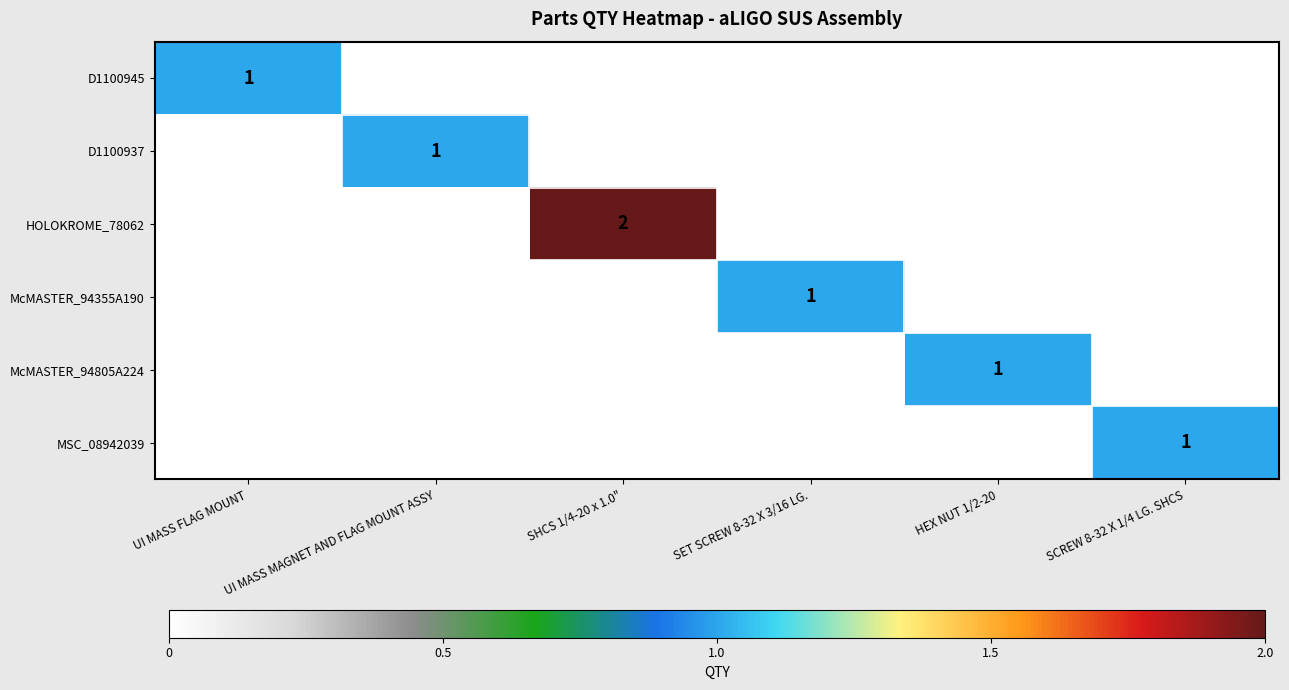

What is the difference between the highest and lowest values at UI MASS FLAG MOUNT?

1